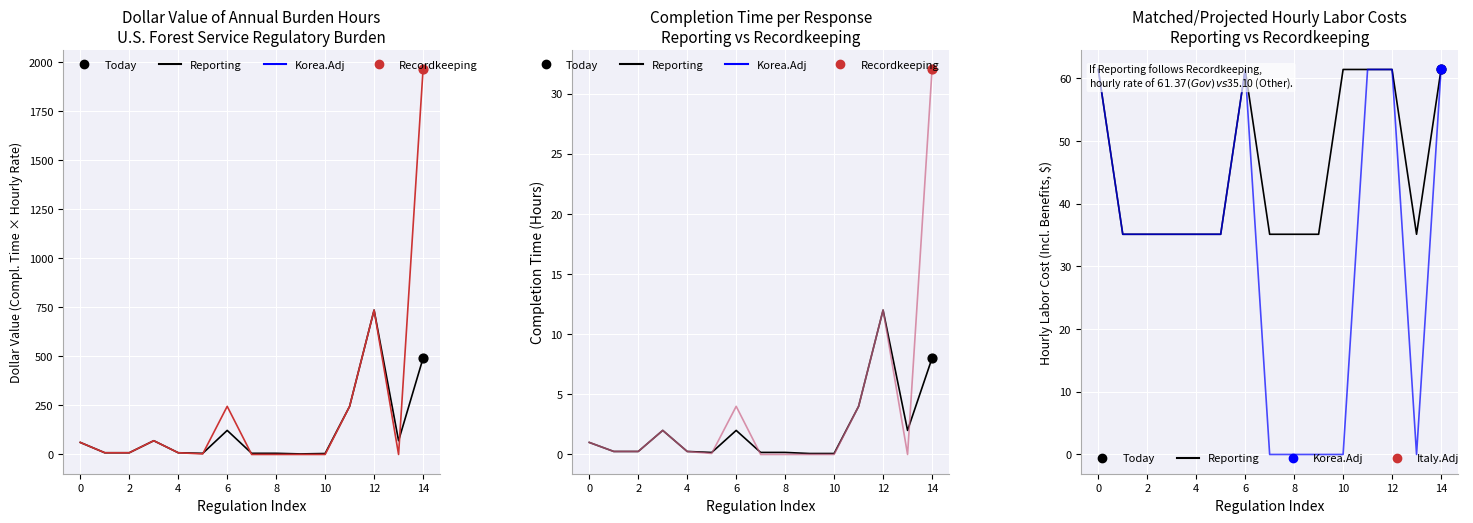

At which category is the sum across all series the highest?

14